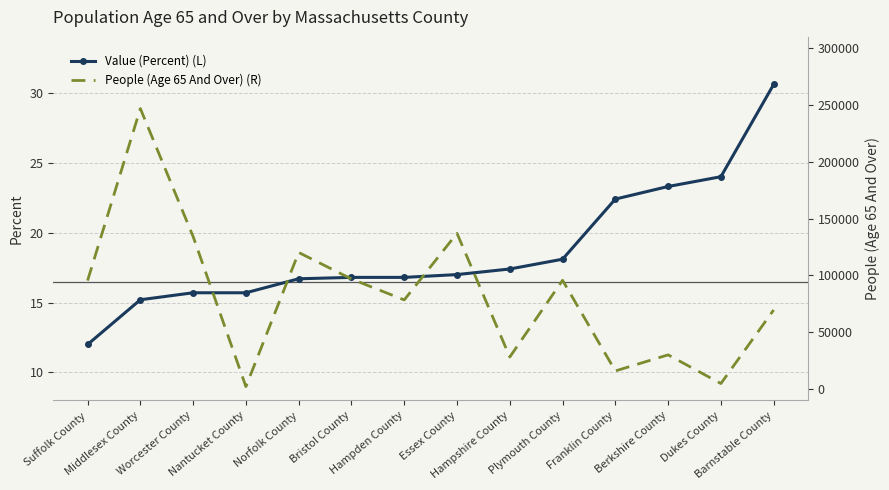

At which label is Value (Percent) (L) closest to 21?

Franklin County